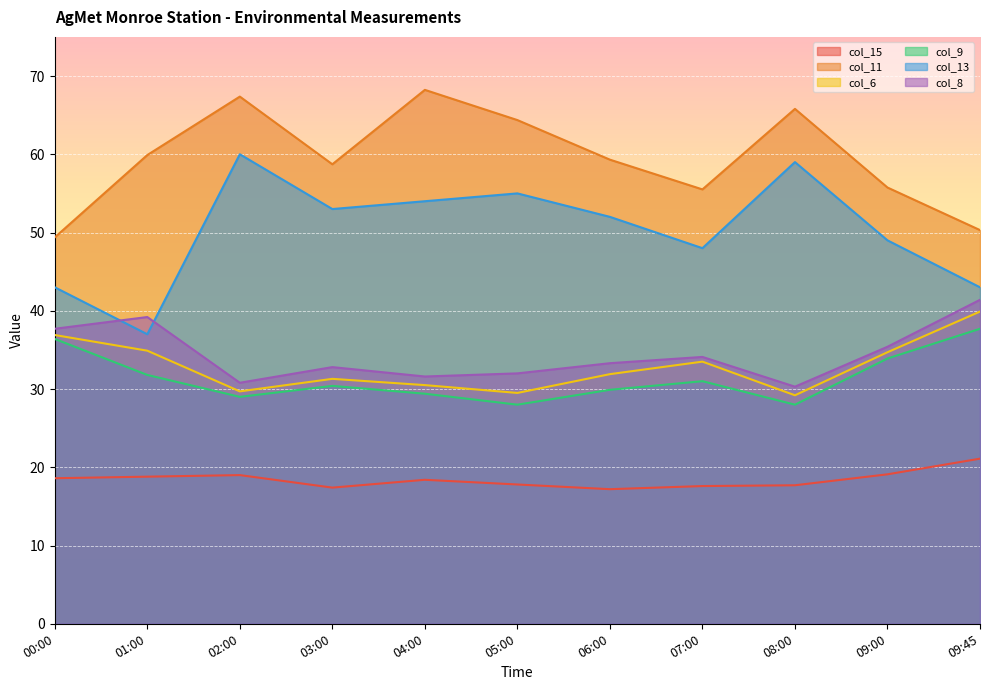

What is the difference between the second highest and second lowest values in the col_8 series?

8.4